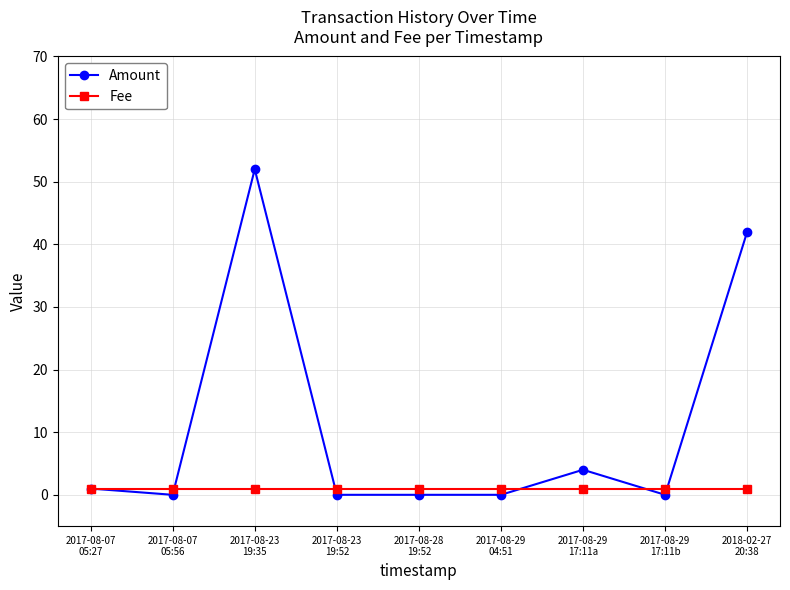

True or false: Amount has more than 0 interior local peaks.

True